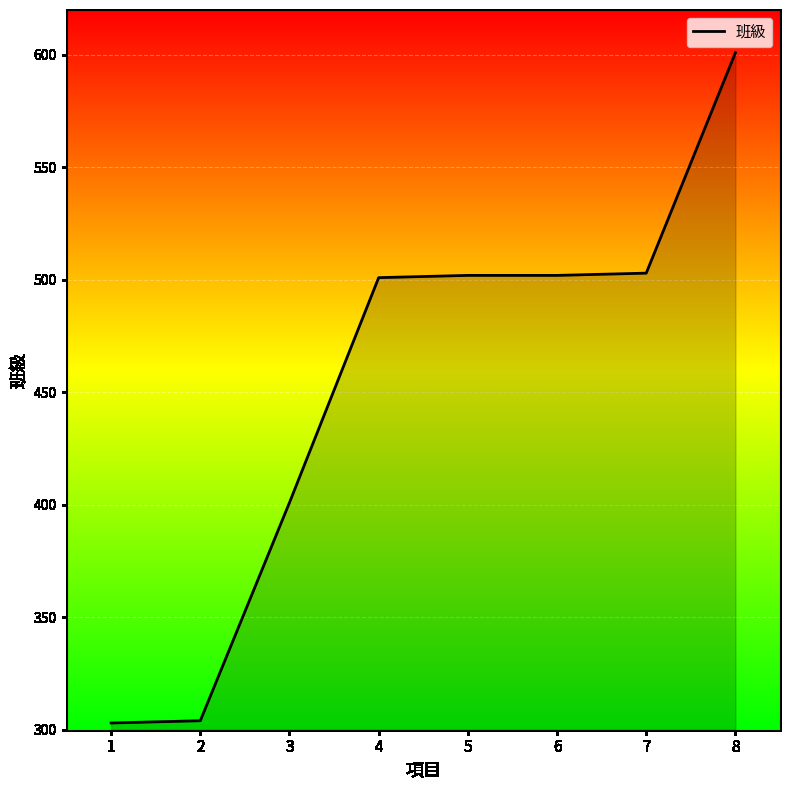

What is the sum of the values at 5 and 6?

1004